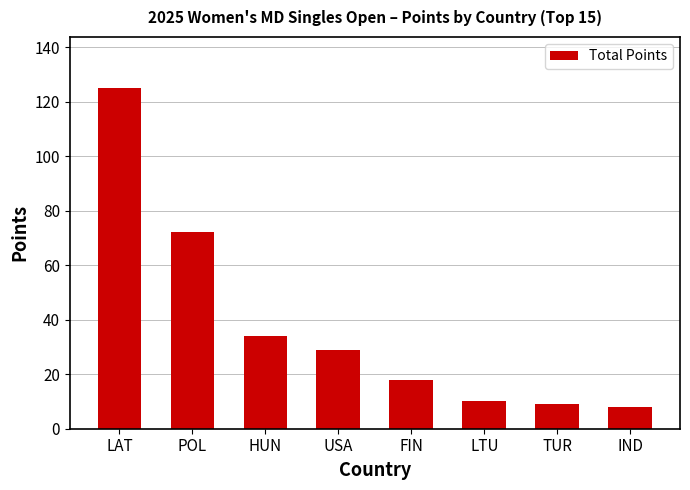

What is the value of the 6th bar from the left?

10